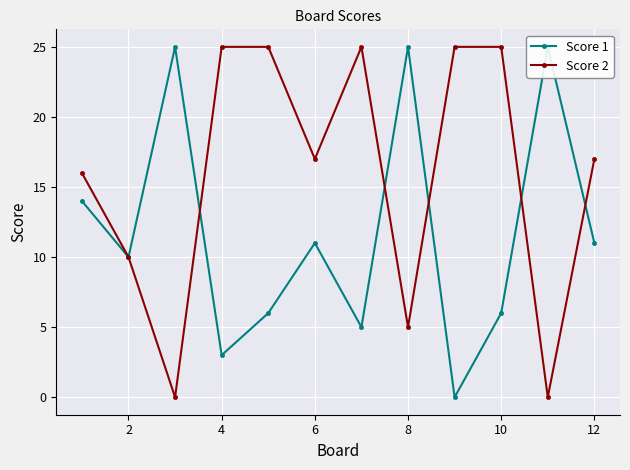

True or false: Score 2 and Score 1 cross at least once.

True